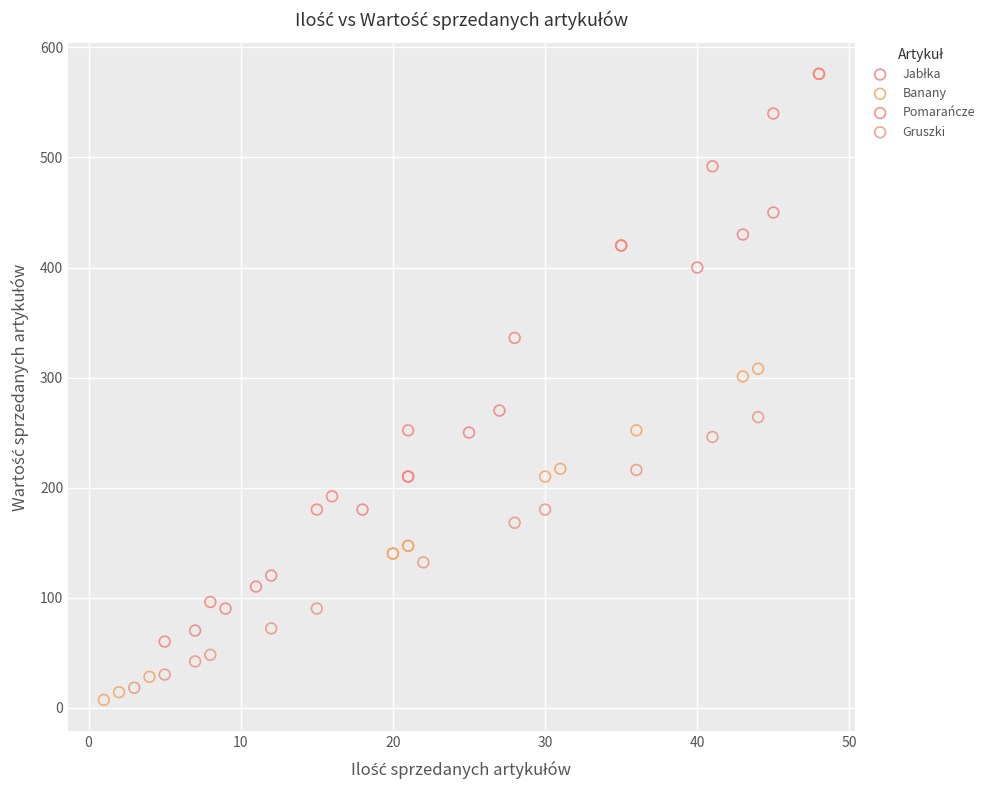

Which series has the largest Y range (max minus min)?

Pomarańcze